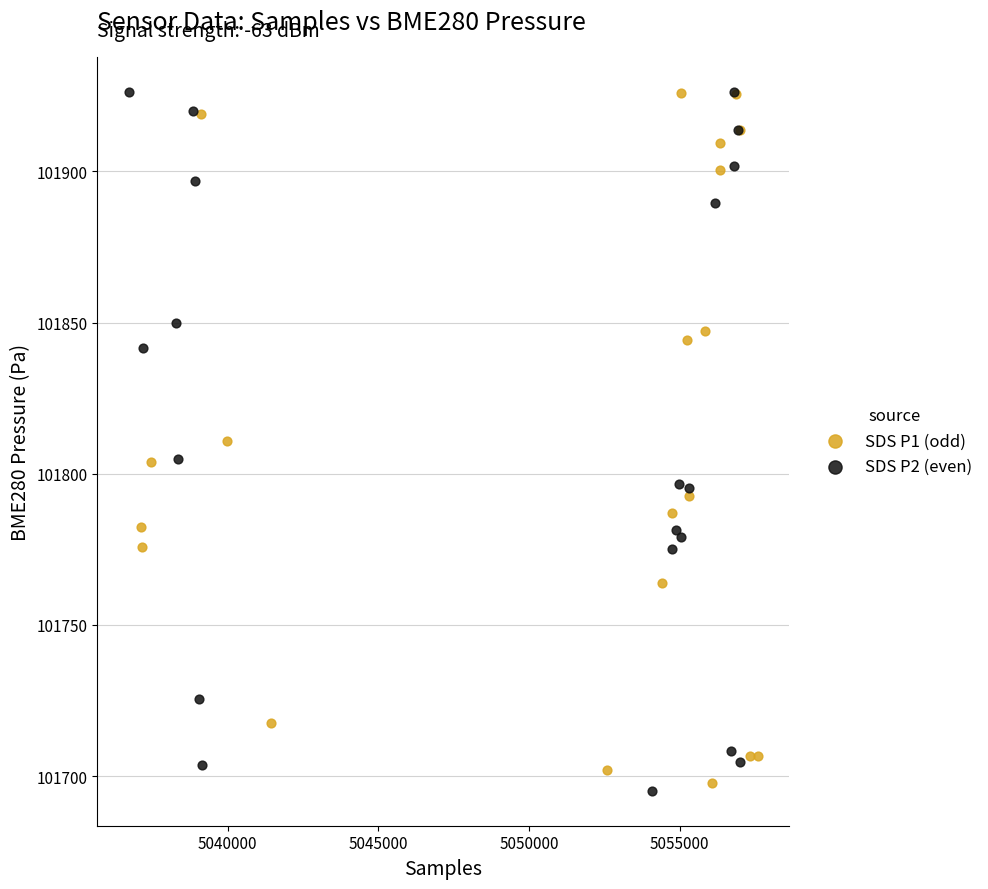

Which series has the largest Y range (max minus min)?

SDS P2 (even)